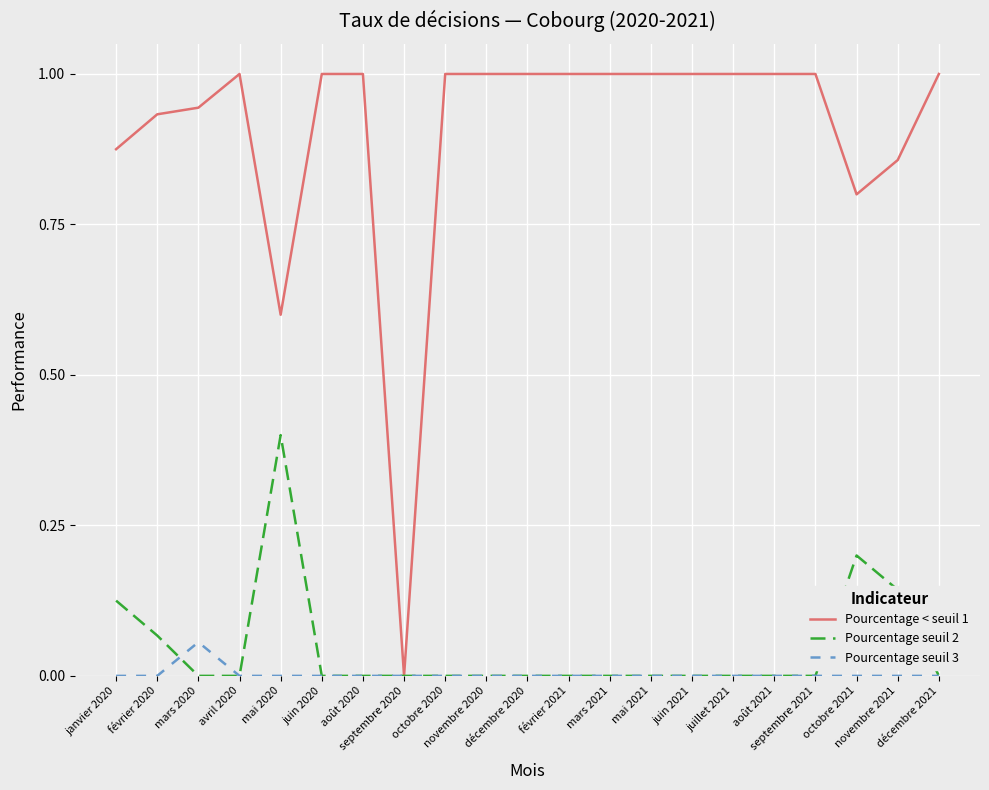

What is the sum of all Pourcentage < seuil 1 values?

19.0